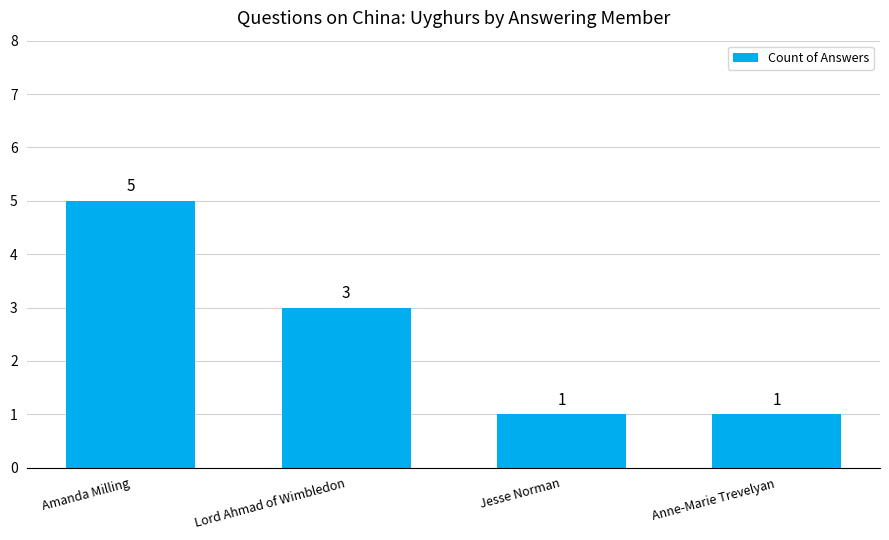

Count the values in the range 1 to 5.

4